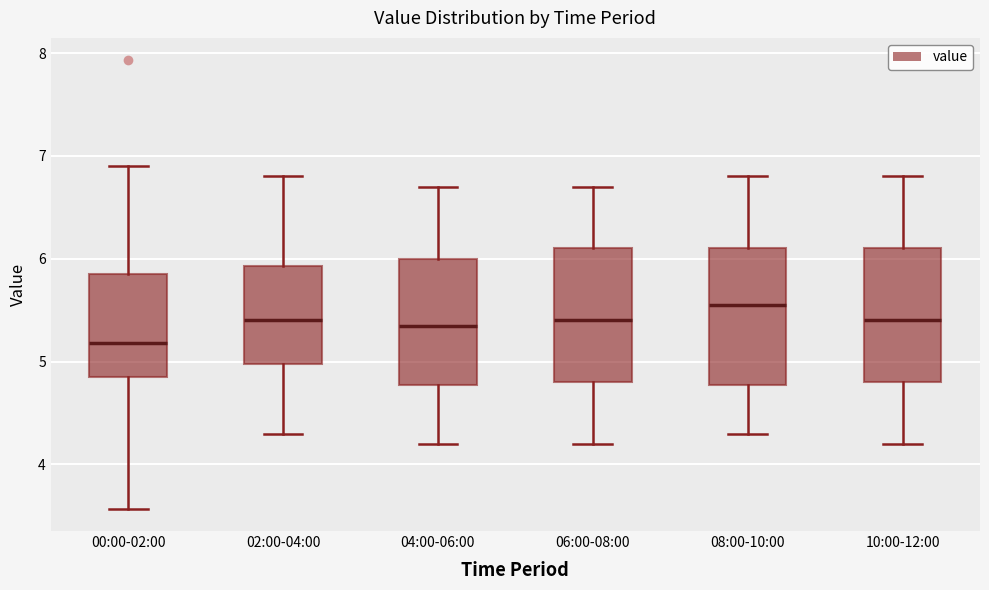

Reading left to right, read every box against the y-axis: the position of its median line, the range the box covers, and the ends of its whiskers. The values are not printed on the chart, so give them approximately, as read against the axis.

00:00-02:00: median 5.2, box 4.9 to 5.8, whiskers 3.6 to 6.9
02:00-04:00: median 5.4, box 5.0 to 5.9, whiskers 4.3 to 6.8
04:00-06:00: median 5.4, box 4.8 to 6.0, whiskers 4.2 to 6.7
06:00-08:00: median 5.4, box 4.8 to 6.1, whiskers 4.2 to 6.7
08:00-10:00: median 5.6, box 4.8 to 6.1, whiskers 4.3 to 6.8
10:00-12:00: median 5.4, box 4.8 to 6.1, whiskers 4.2 to 6.8